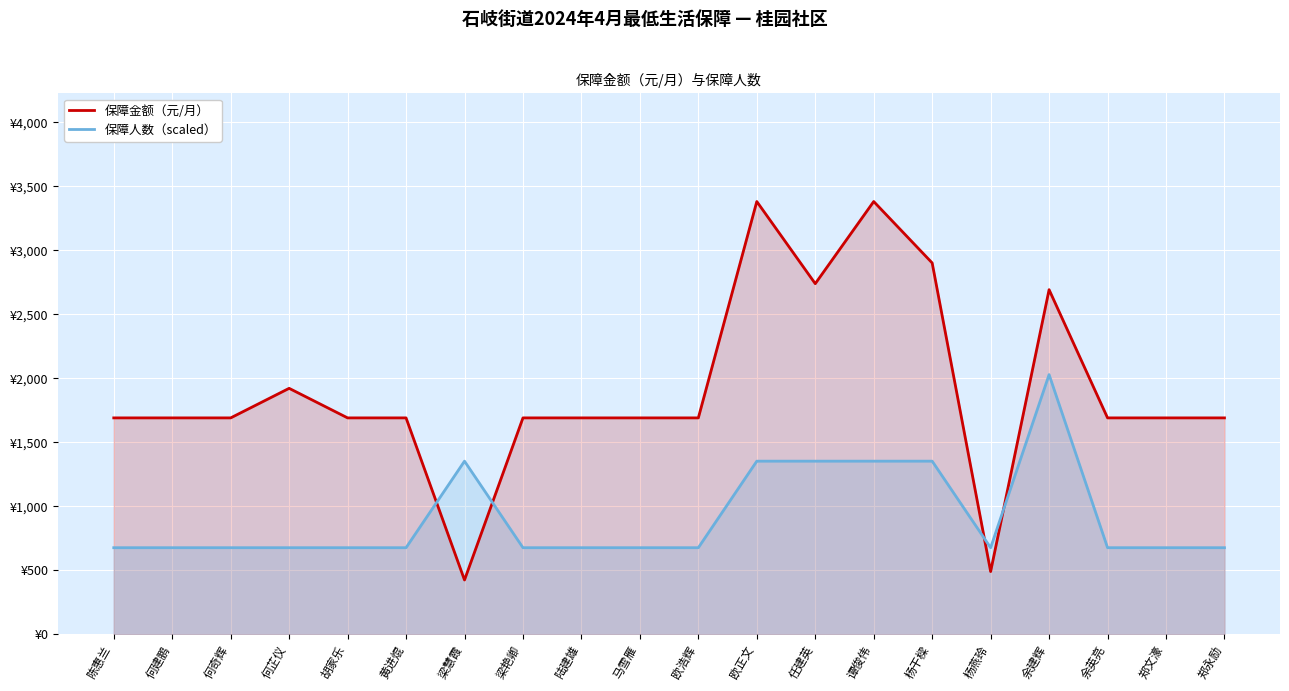

What is the minimum value shown in the chart?

424.0